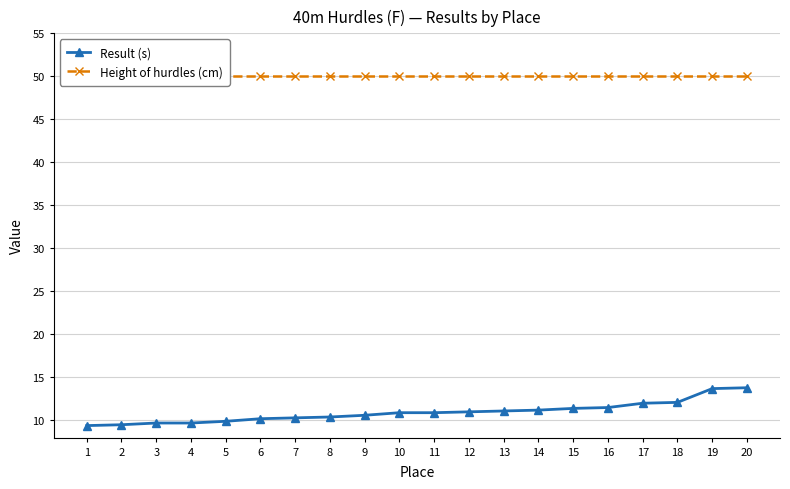

What is the value of the Result (s) point at the 10th from the left?

10.9